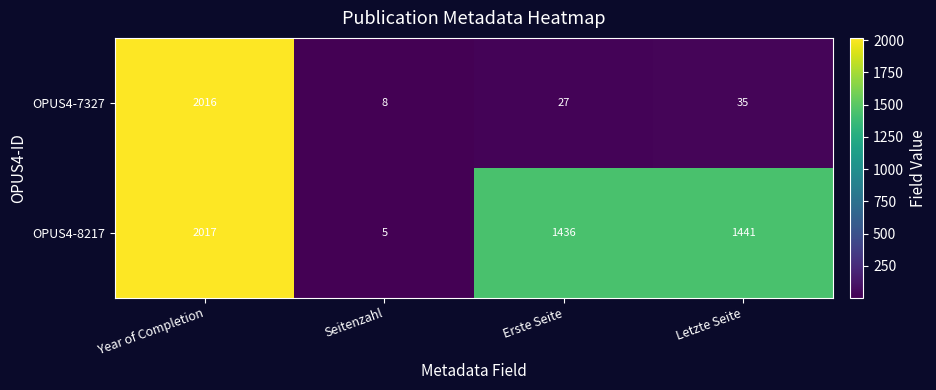

The value of OPUS4-8217 at Seitenzahl is 5. True or false?

True